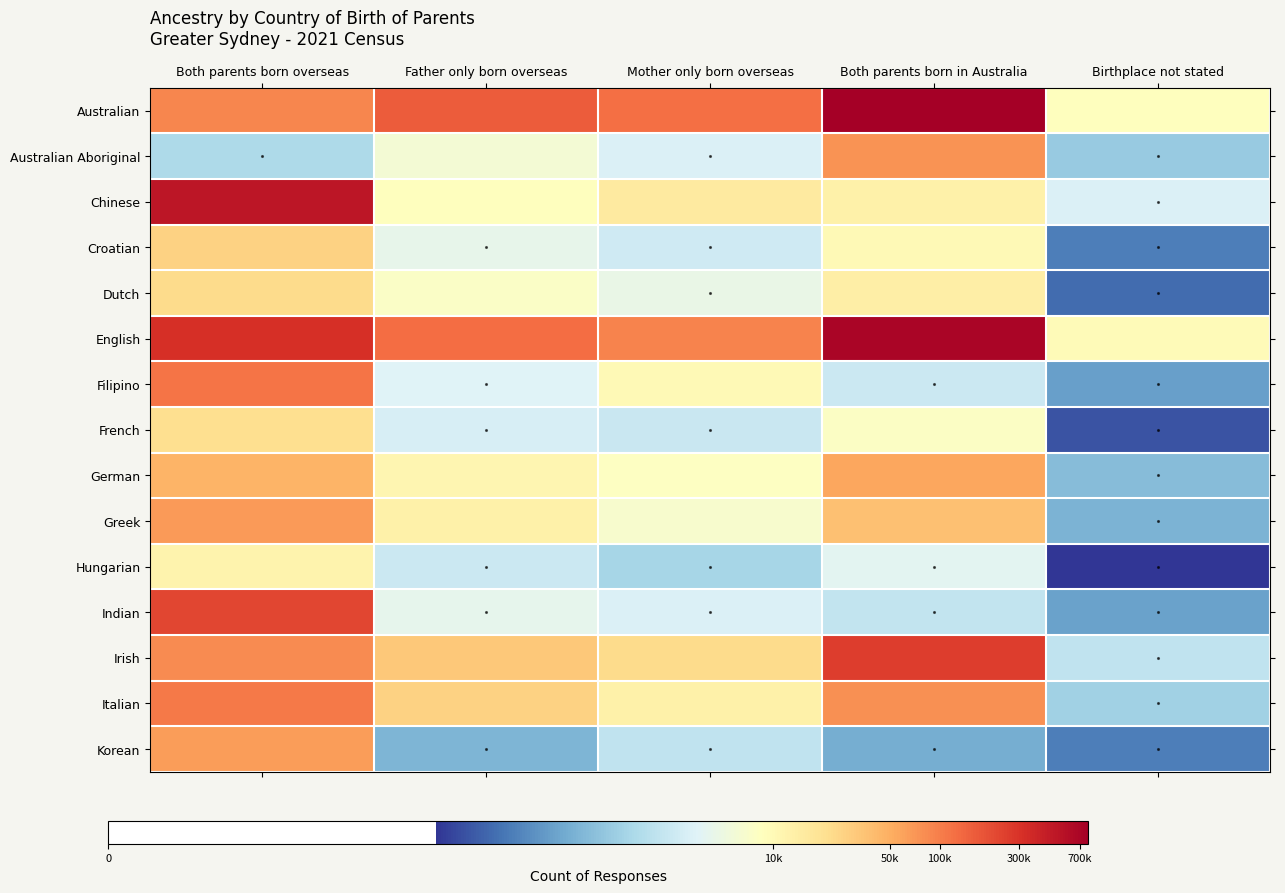

Count the number of categories in the chart.

5